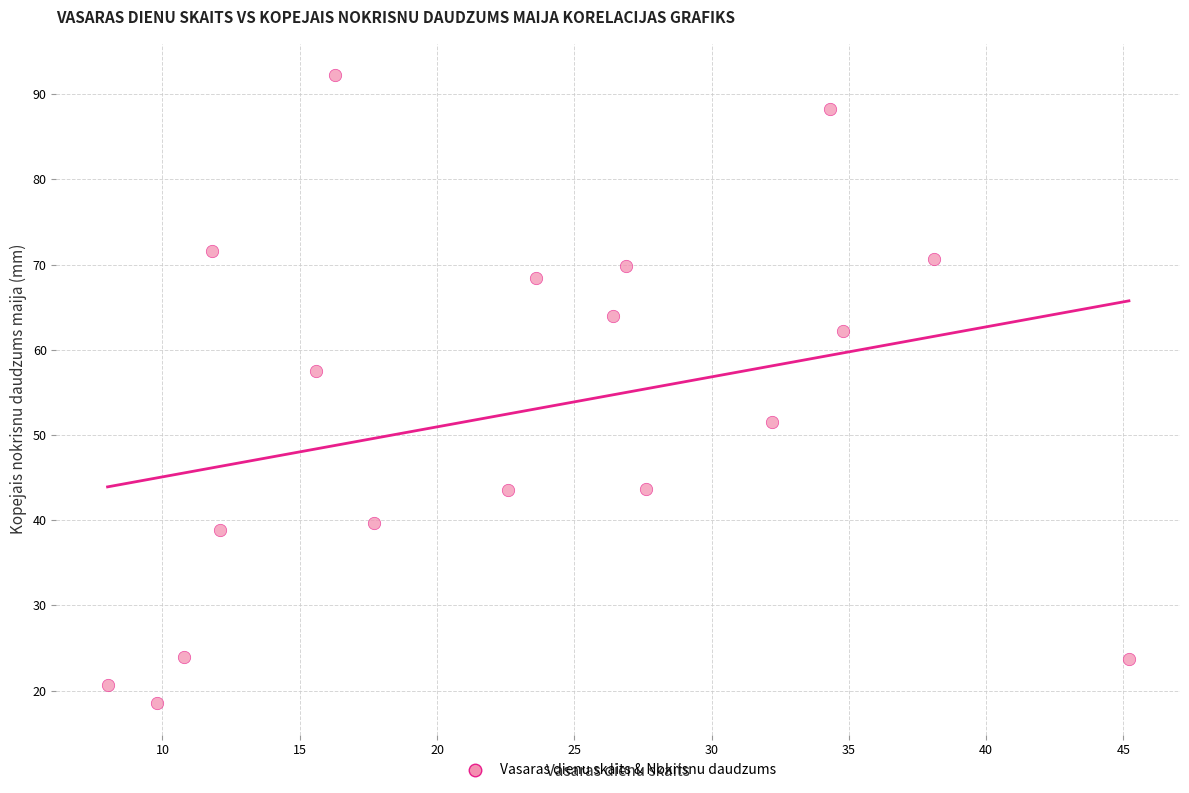

What is the range of Y values (max minus min)?

73.7